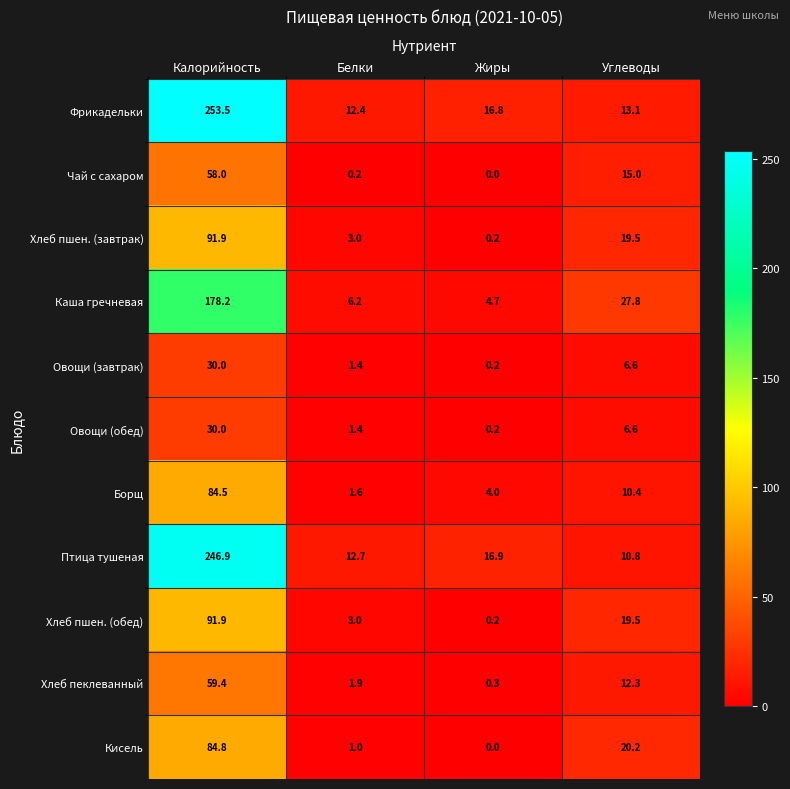

Is it true that Птица тушеная equals 21.8 at Белки?

False